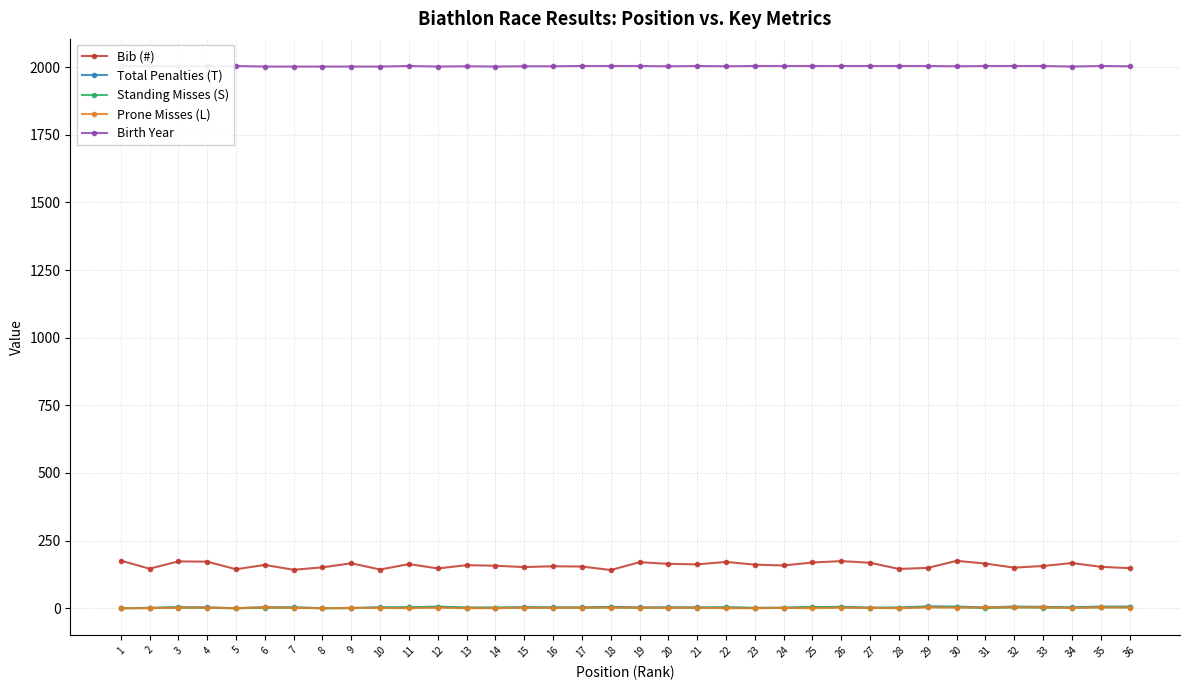

What is the spread (max minus min) of values at 23?

2004